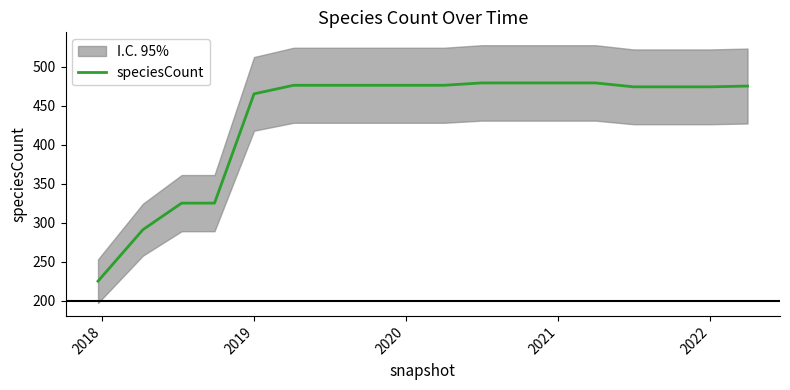

What is the greatest value displayed?

479